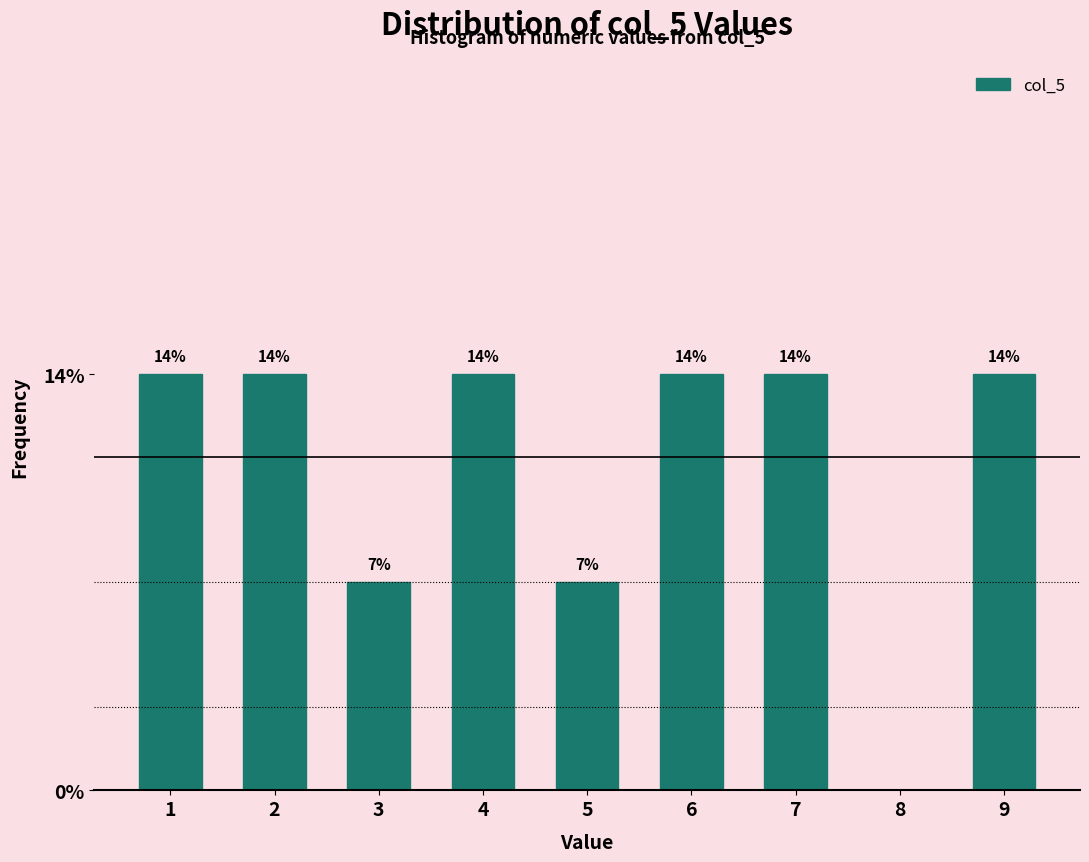

Are the bars horizontal?

No